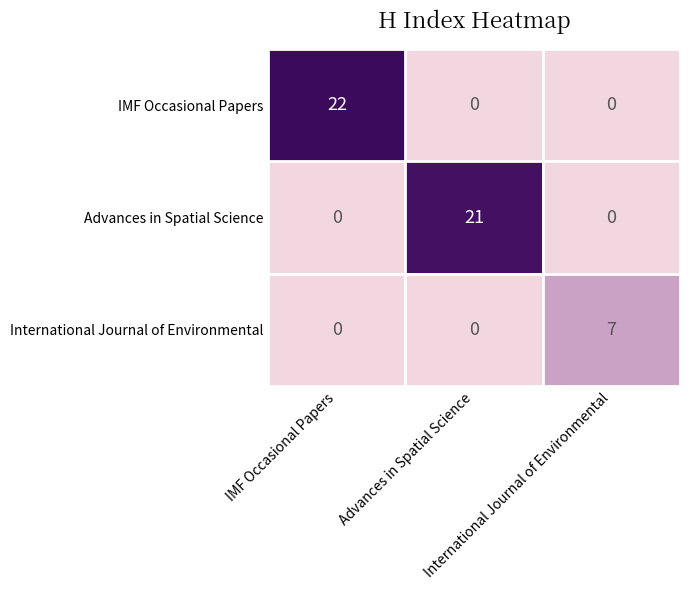

At which category is the sum across all series the highest?

IMF Occasional Papers